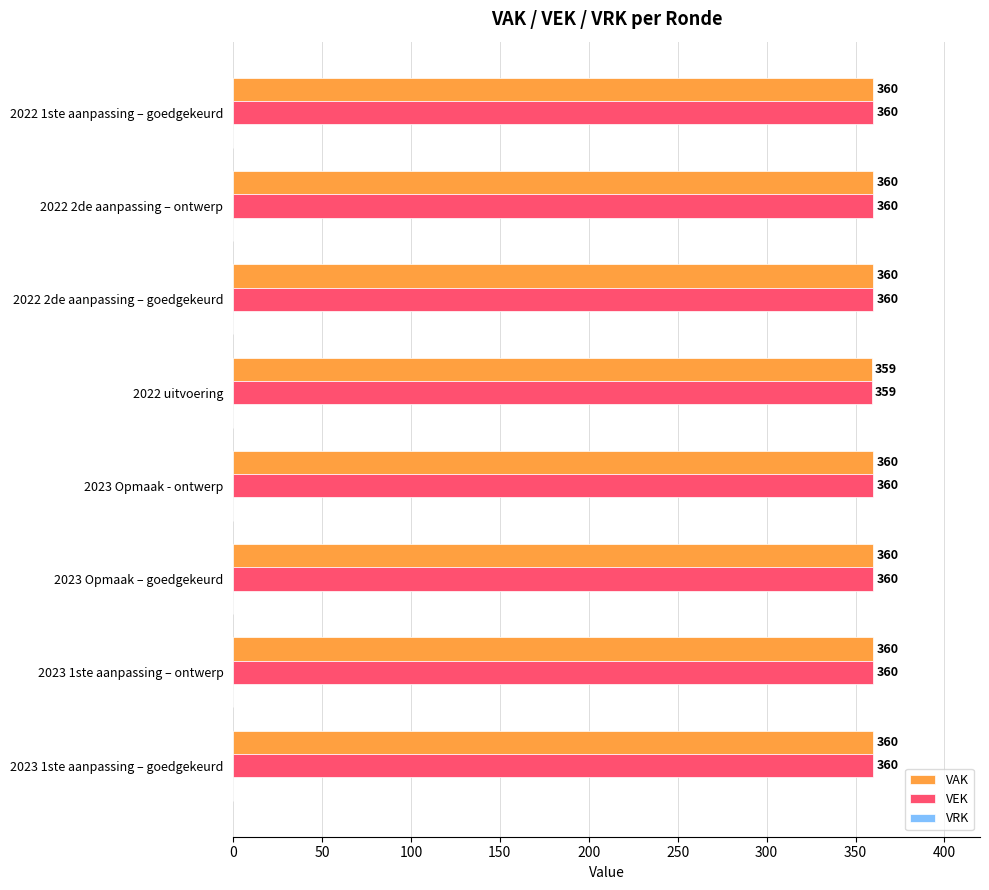

True or false: VAK has a value of 509 at 2023 1ste aanpassing – goedgekeurd.

False